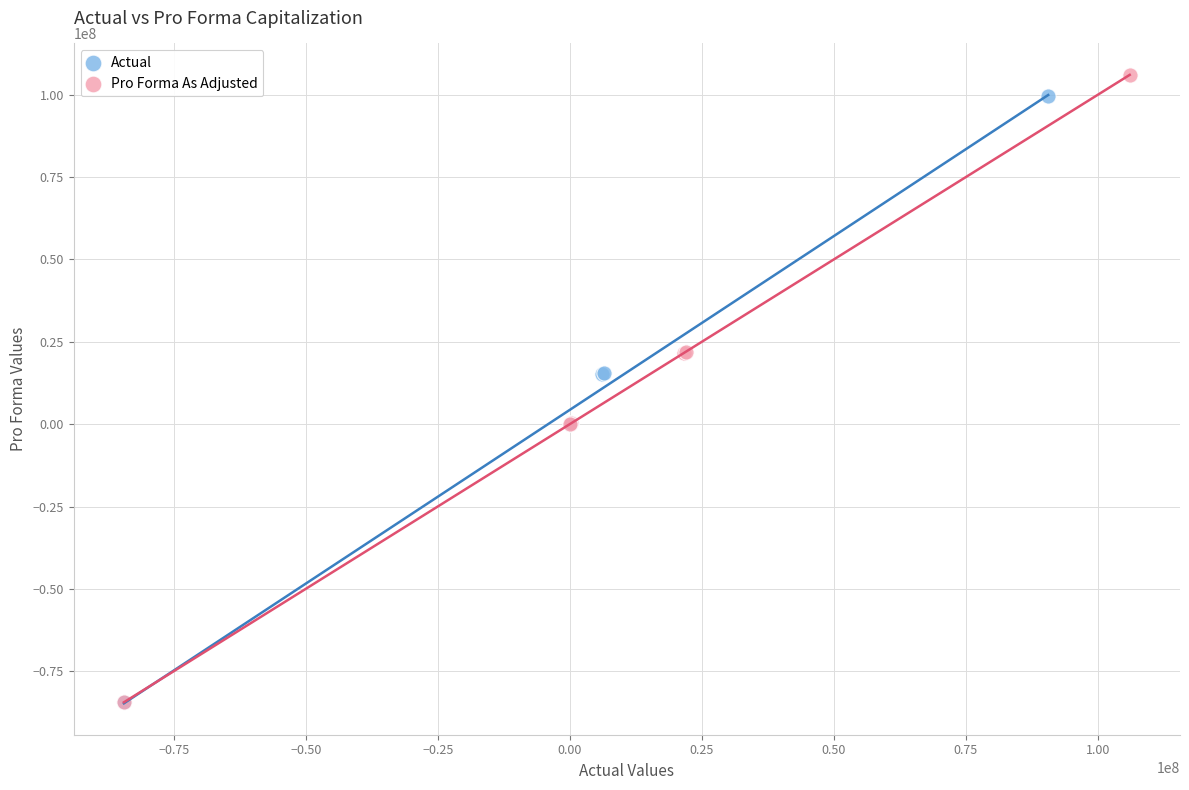

Which series has the widest spread of Y values?

Pro Forma As Adjusted